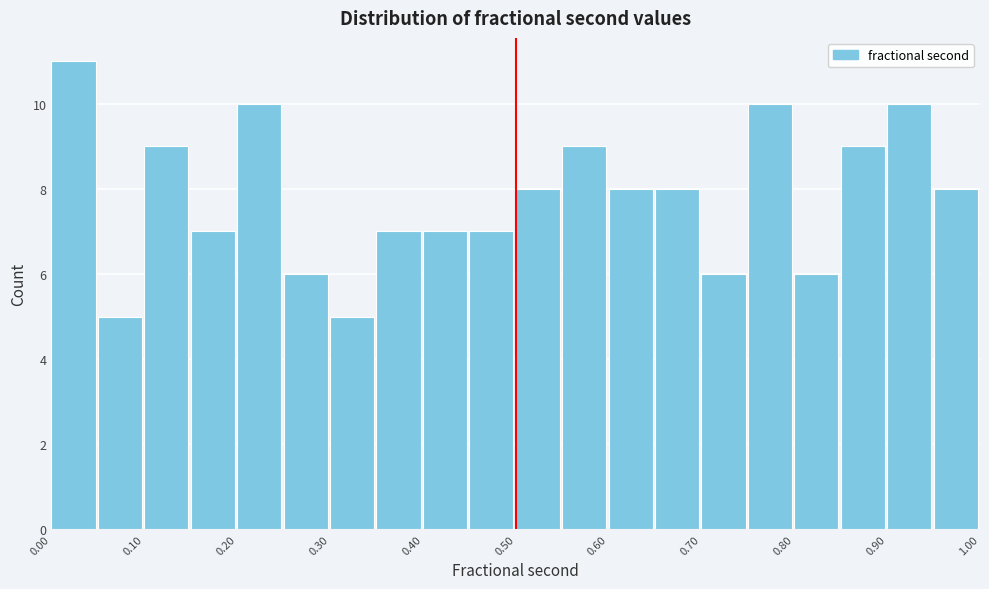

Reading left to right, list every bar in this chart as the range it spans on the x-axis followed by its height. The values are not printed on the chart, so give them approximately, as read against the axis.

0.00 to 0.05: 11
0.05 to 0.10: 5
0.10 to 0.15: 9
0.15 to 0.20: 7
0.20 to 0.25: 10
0.25 to 0.30: 6
0.30 to 0.35: 5
0.35 to 0.40: 7
0.40 to 0.45: 7
0.45 to 0.50: 7
0.50 to 0.55: 8
0.55 to 0.60: 9
0.60 to 0.65: 8
0.65 to 0.70: 8
0.70 to 0.75: 6
0.75 to 0.80: 10
0.80 to 0.85: 6
0.85 to 0.90: 9
0.90 to 0.95: 10
0.95 to 1.00: 8